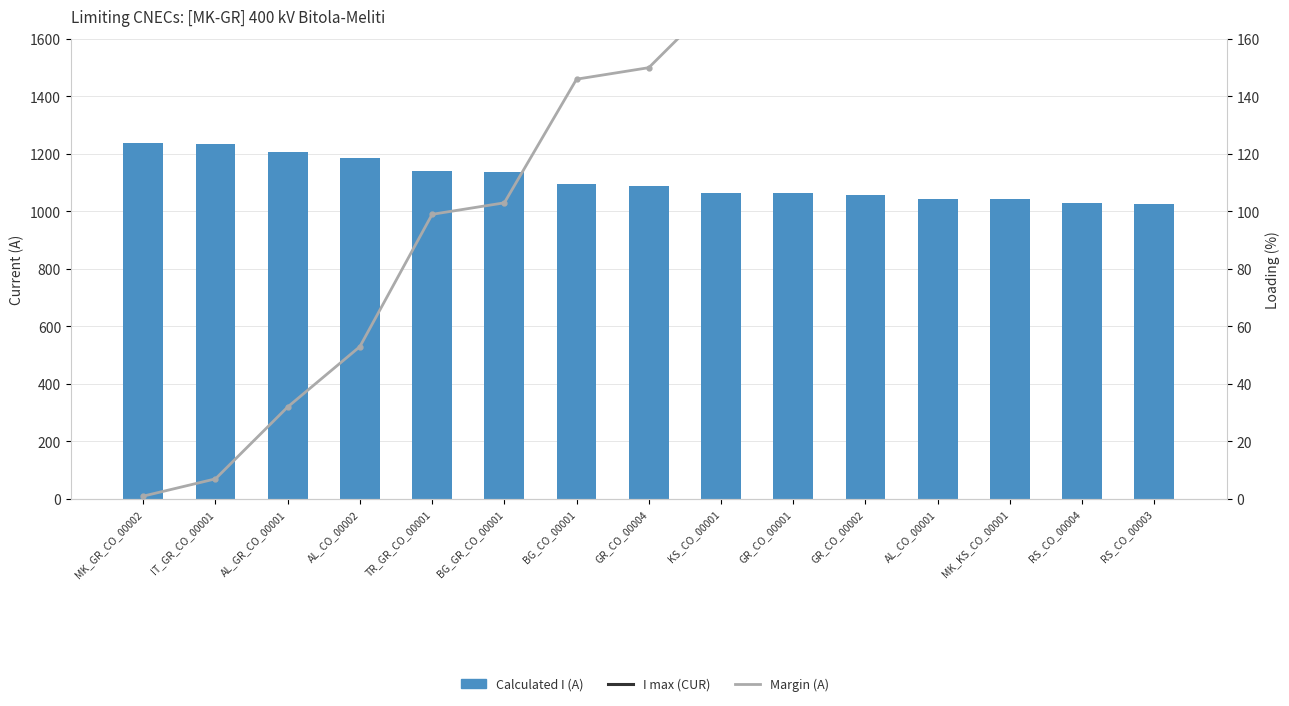

At which category does the chart reach its peak across all series?

MK_GR_CO_00002